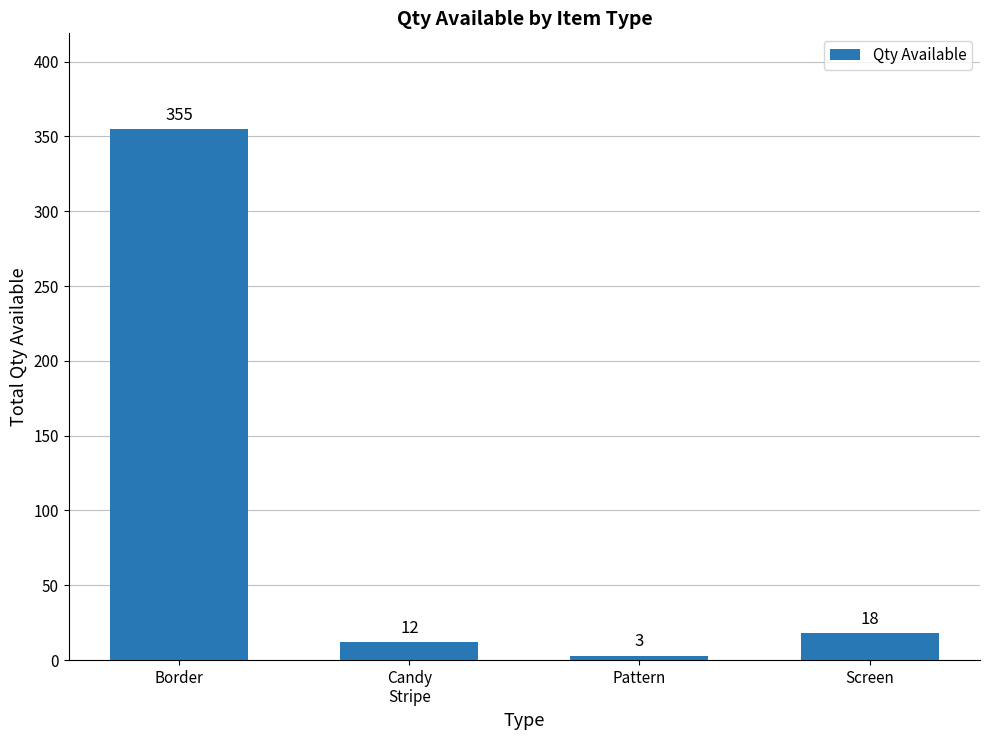

Which has a higher value, Screen or Candy
Stripe?

Screen